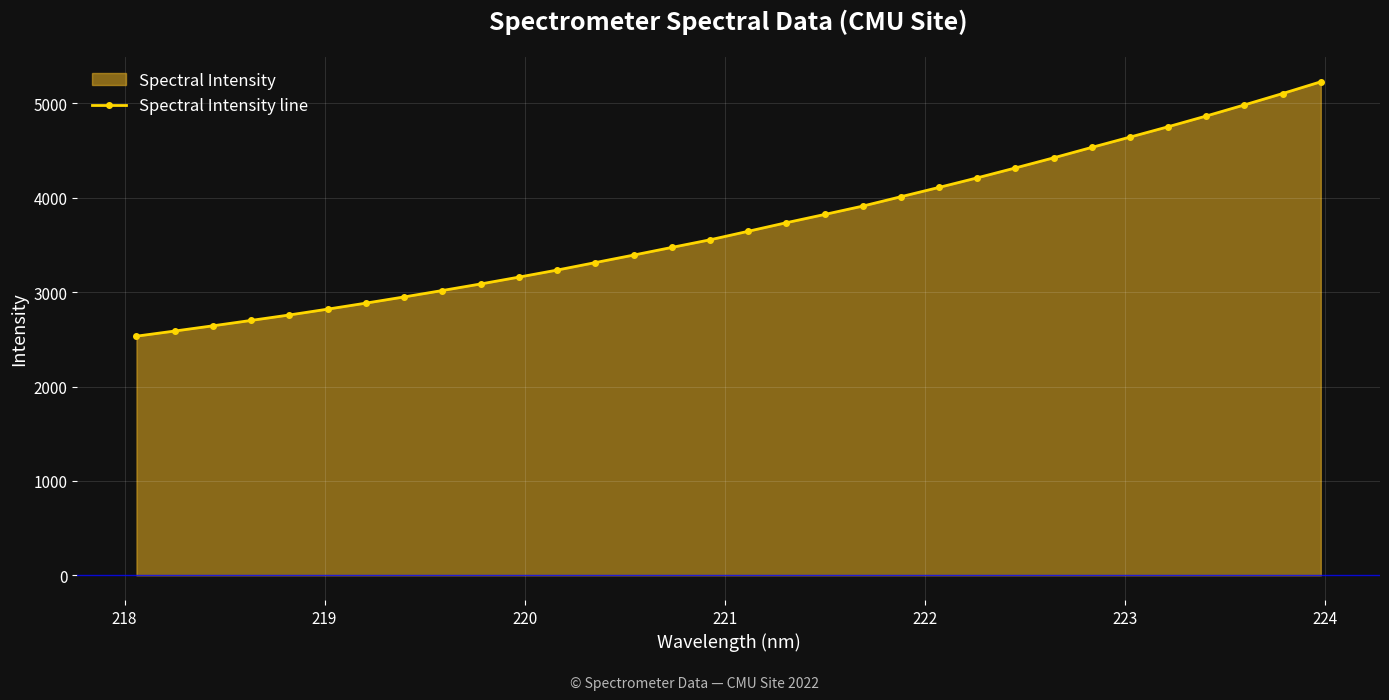

What is the value of the 24th point from the left?

4315.5